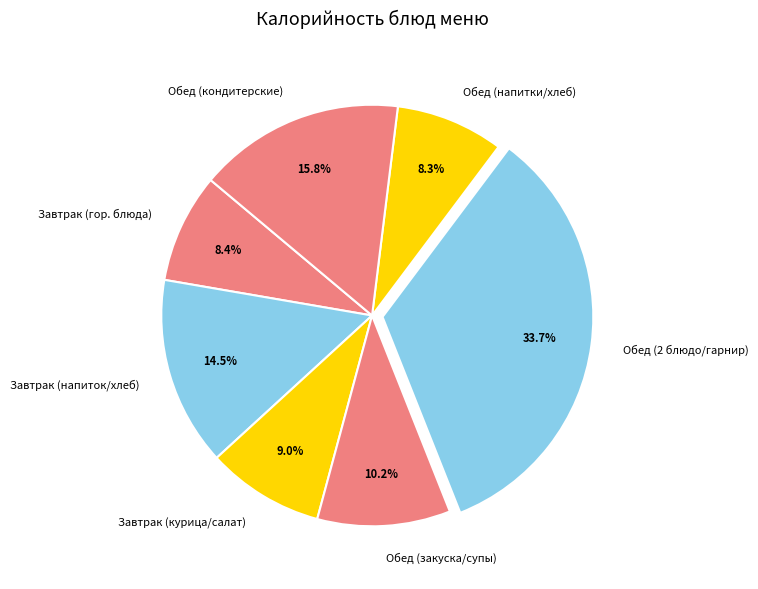

Is there a majority slice in this chart?

No